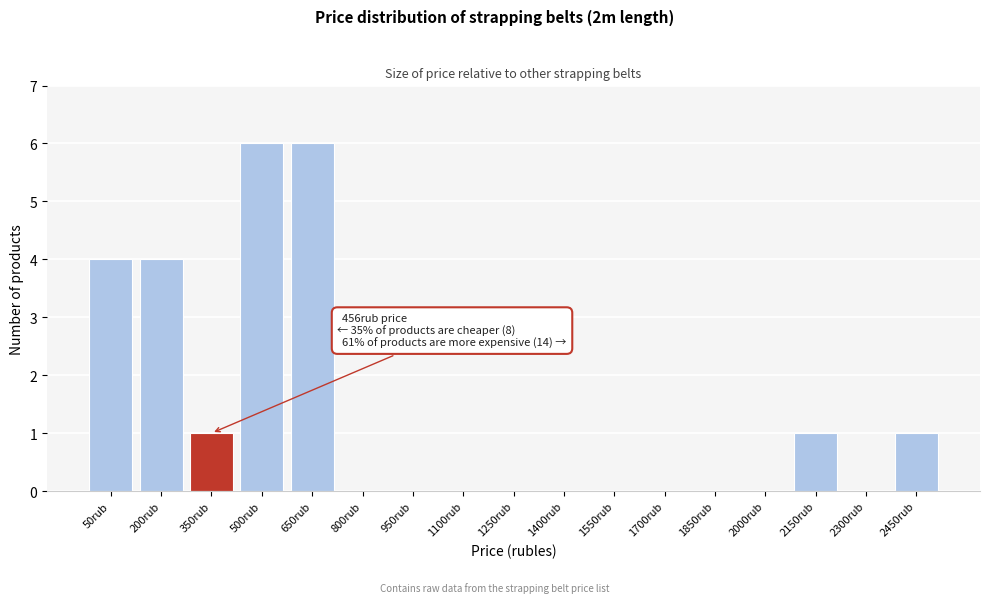

Reading left to right, transcribe all the data shown in this chart.

50rub=4	200rub=4	350rub=1	500rub=6	650rub=6	800rub=0	950rub=0	1100rub=0	1250rub=0	1400rub=0	1550rub=0	1700rub=0	1850rub=0	2000rub=0	2150rub=1	2300rub=0	2450rub=1